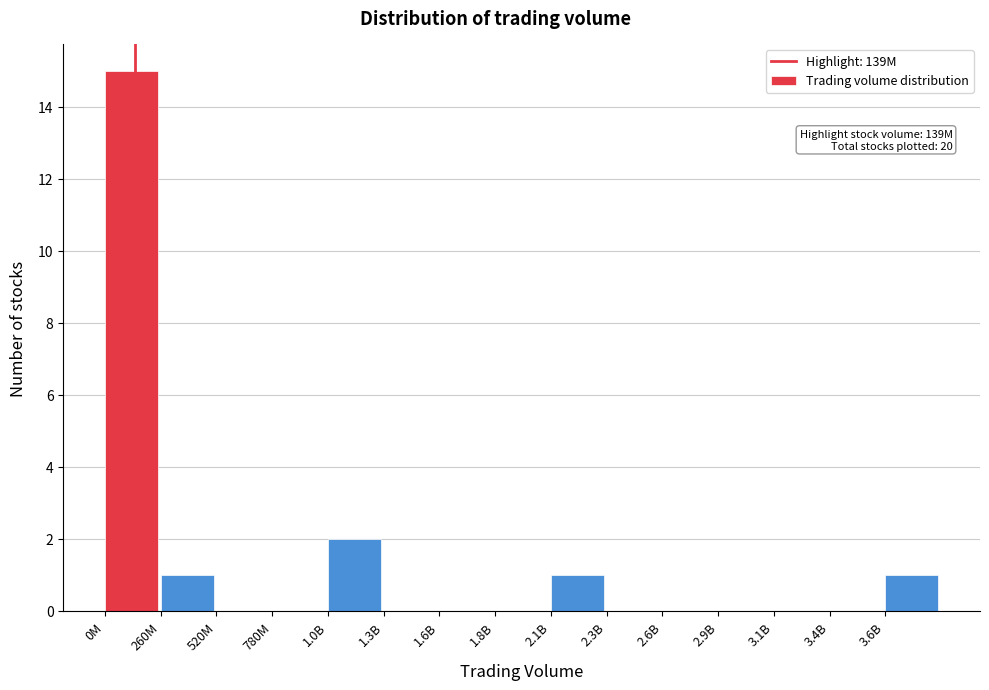

Reading right to left, list all the values displayed in this chart.

3.6B=1	3.4B=0	3.1B=0	2.9B=0	2.6B=0	2.3B=0	2.1B=1	1.8B=0	1.6B=0	1.3B=0	1.0B=2	780M=0	520M=0	260M=1	0M=15